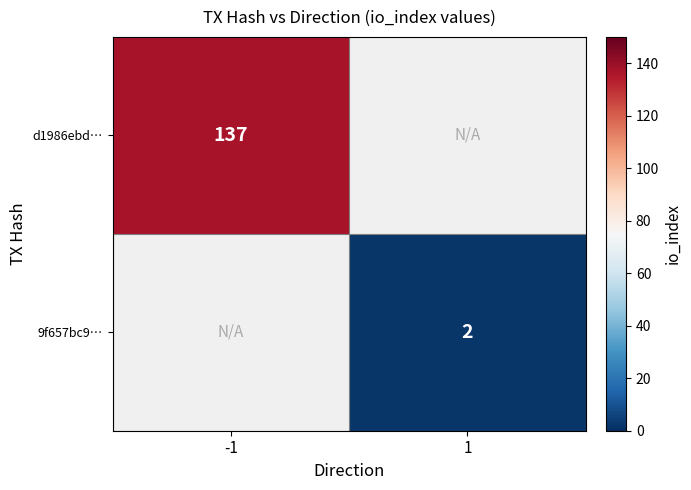

Is the value of d1986ebd… at -1 greater than the value of 9f657bc9… at 1?

Yes